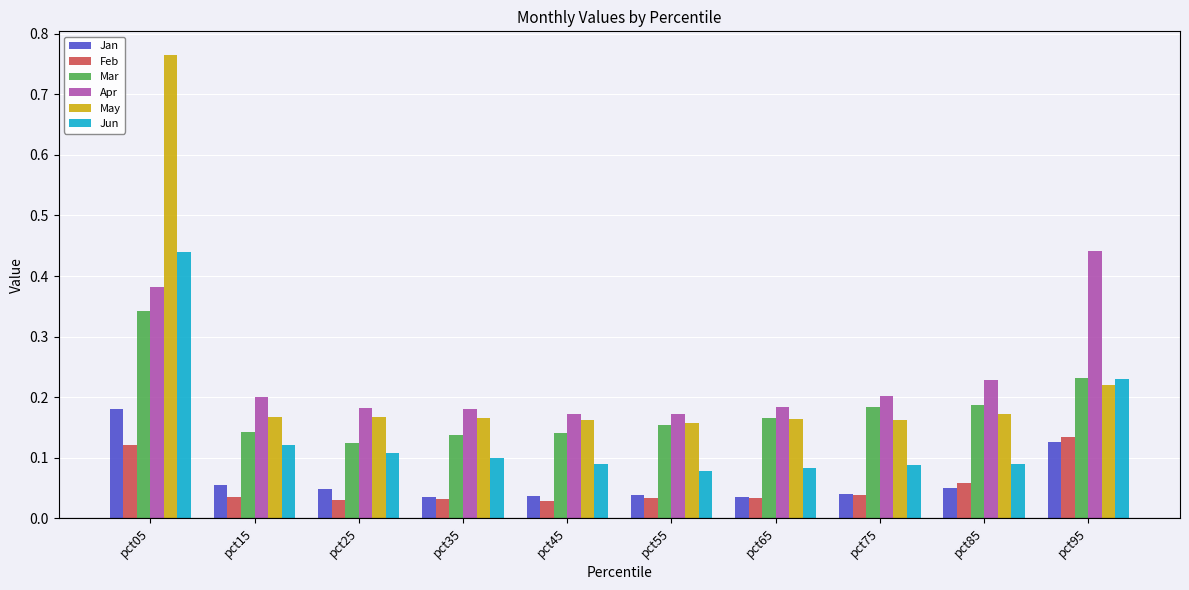

Which label corresponds to the largest value in the chart?

pct05